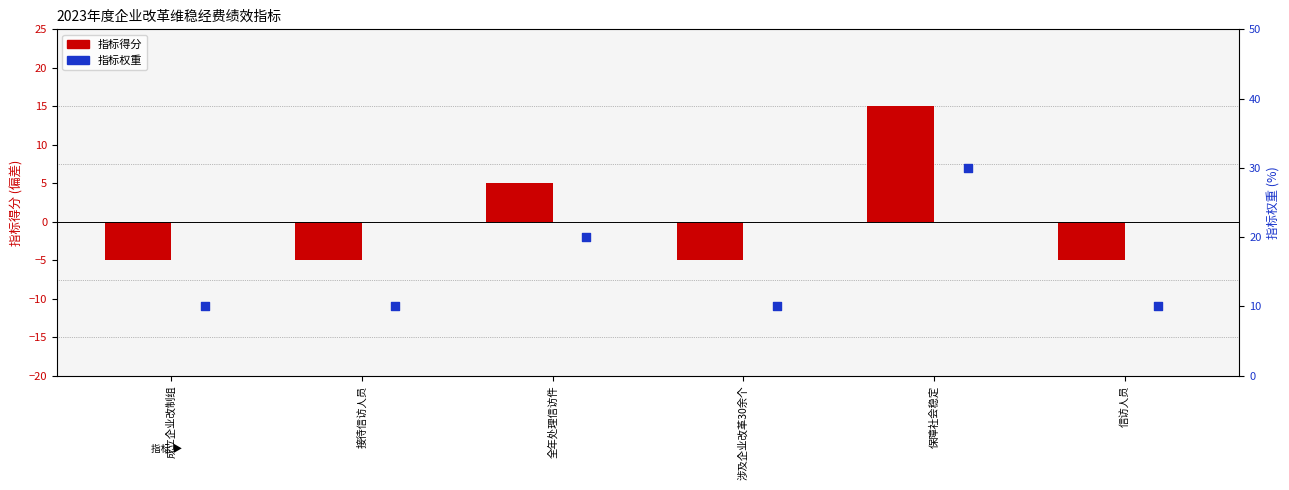

Which series has the widest spread of Y values?

指标得分